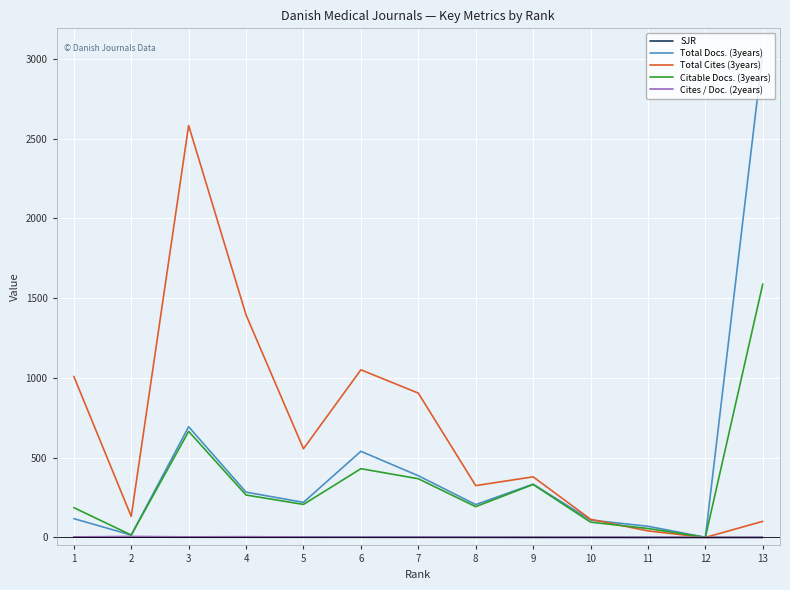

What is the greatest value displayed?

3040.0